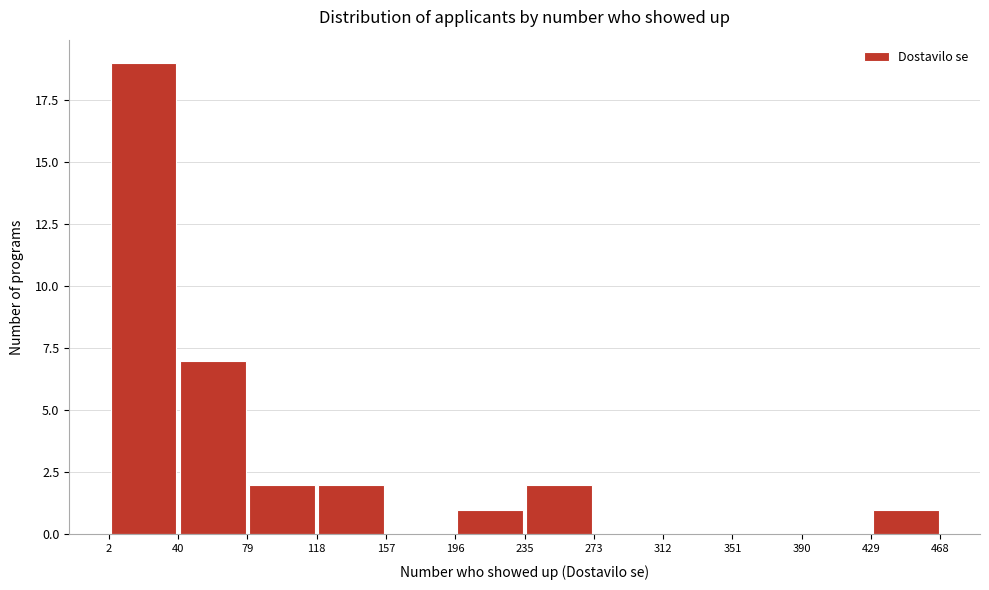

Which range on the x-axis has the tallest bar?

2 to 40